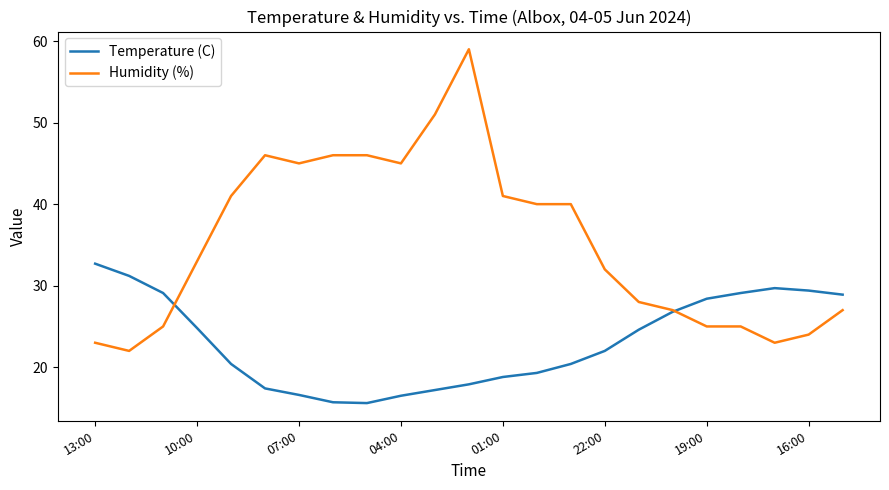

What is the greatest value displayed?

59.0